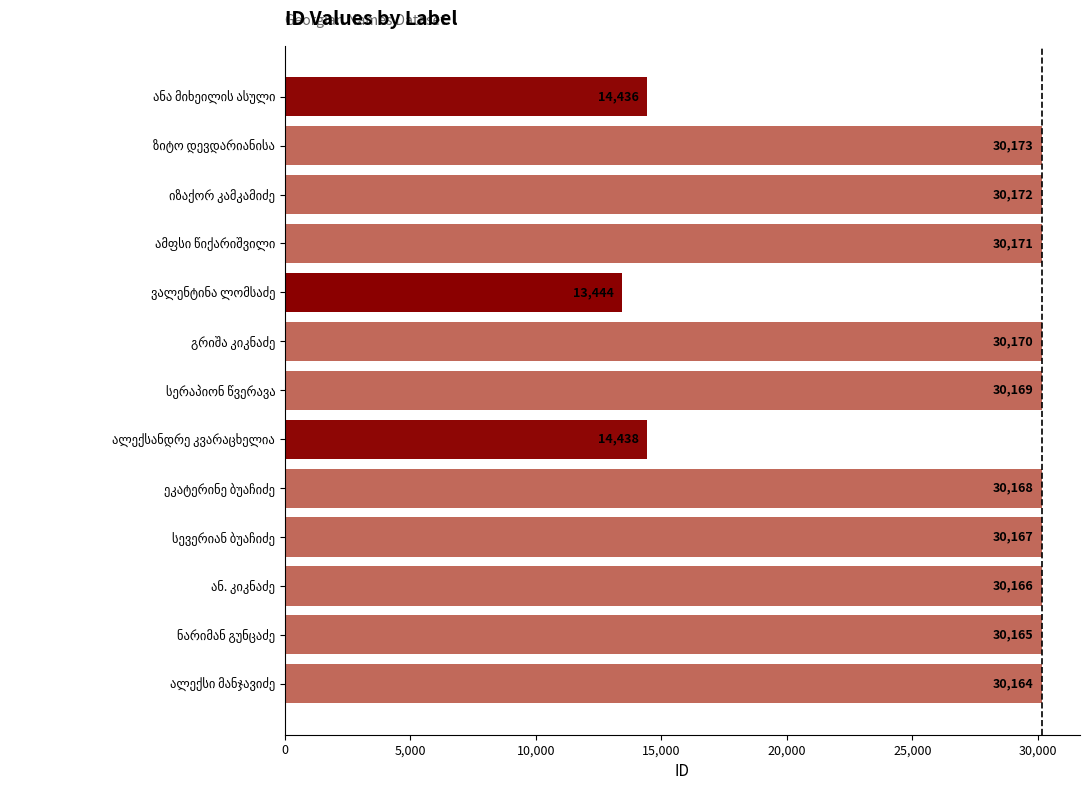

What is the greatest value displayed?

30173